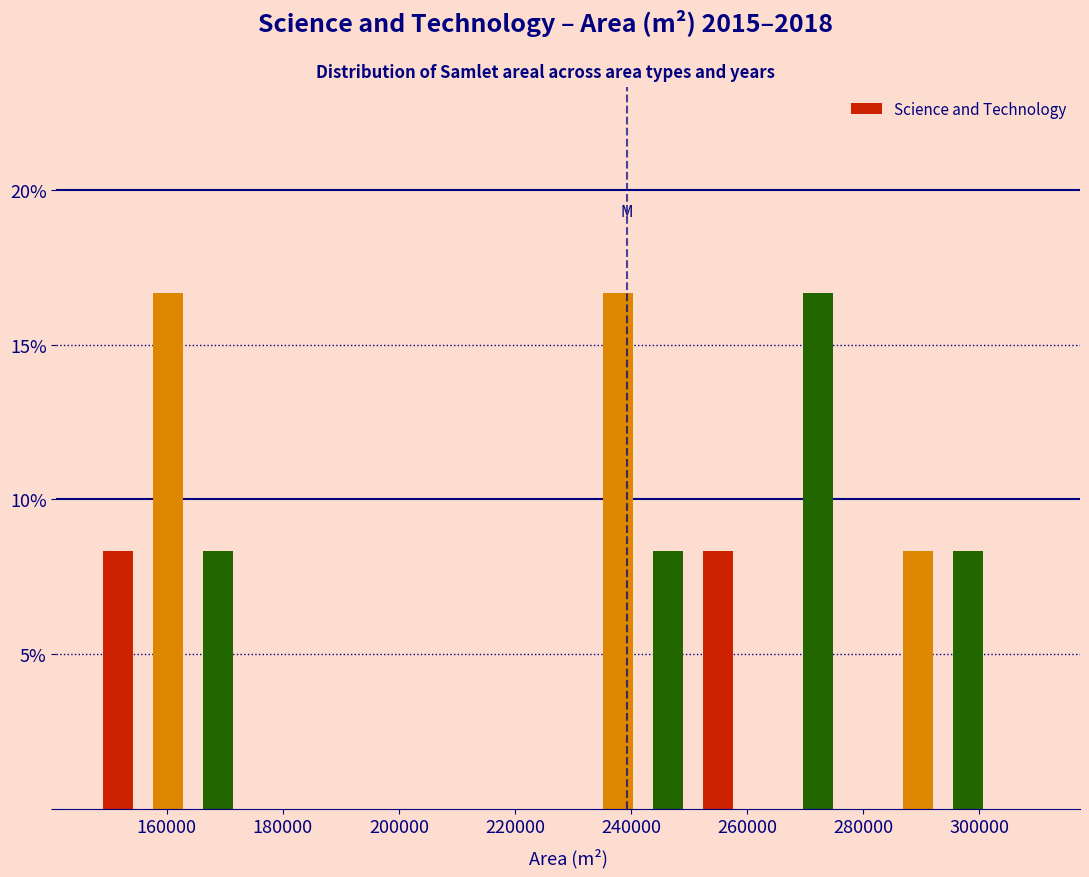

How tall is the bar that spans 156000 to 164000 on the x-axis? Neither the bar edges nor the heights are printed on the chart, so give them approximately, as read against the axes.

16.5